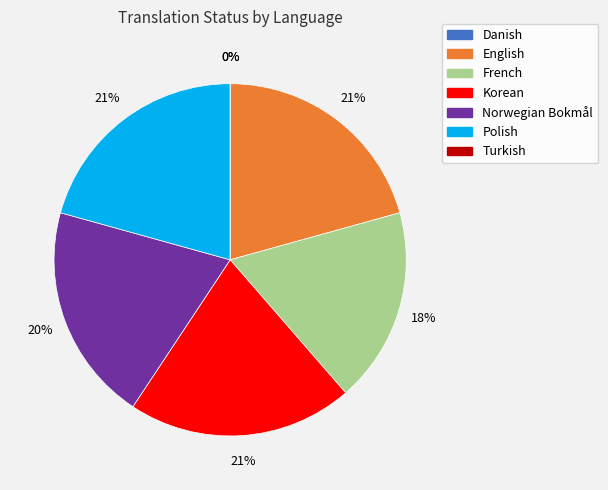

Is there any slice that represents more than half of the pie?

No